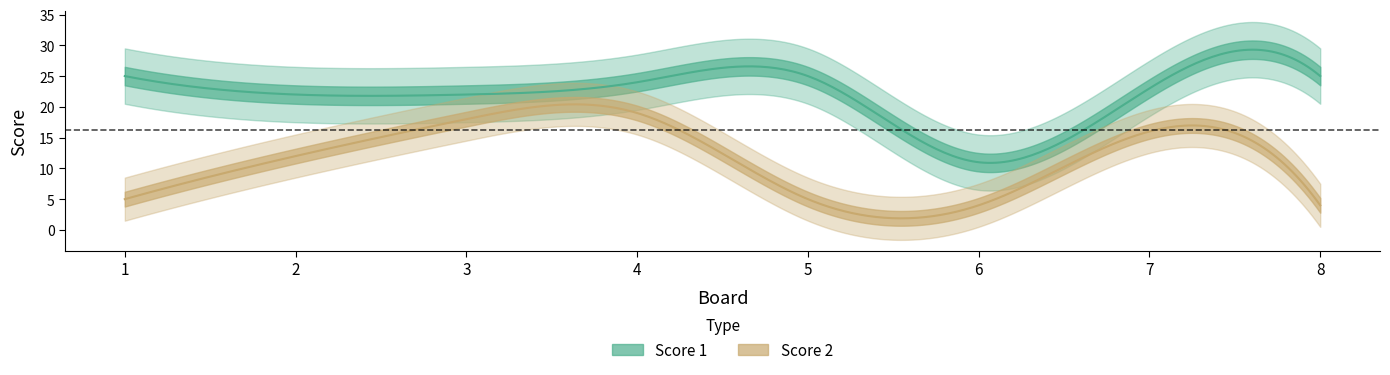

Between 2 and 7, which is larger?

7